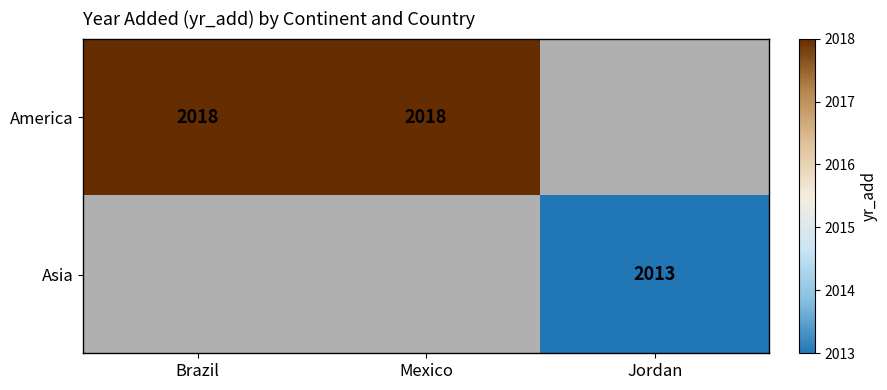

Count the number of categories in the chart.

3